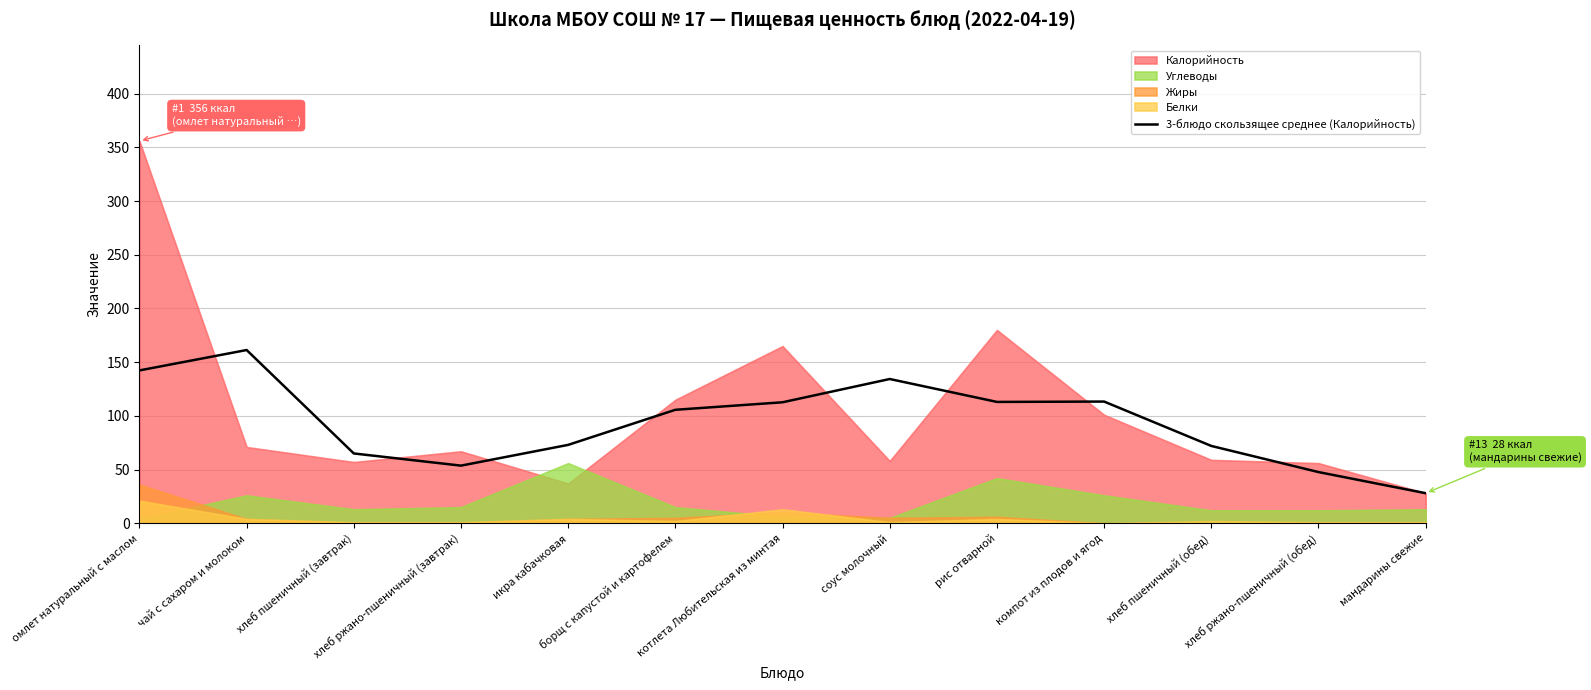

What is the label of the 2nd point from the left?

чай с сахаром и молоком